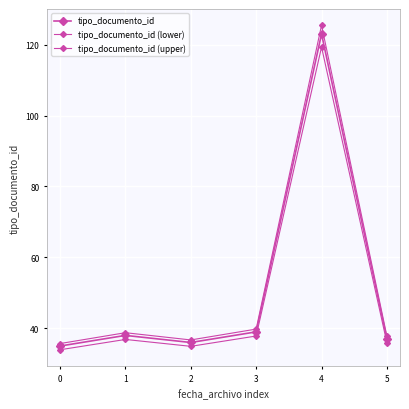

What is the difference between the maximum and minimum values in the tipo_documento_id (upper) series?

89.8